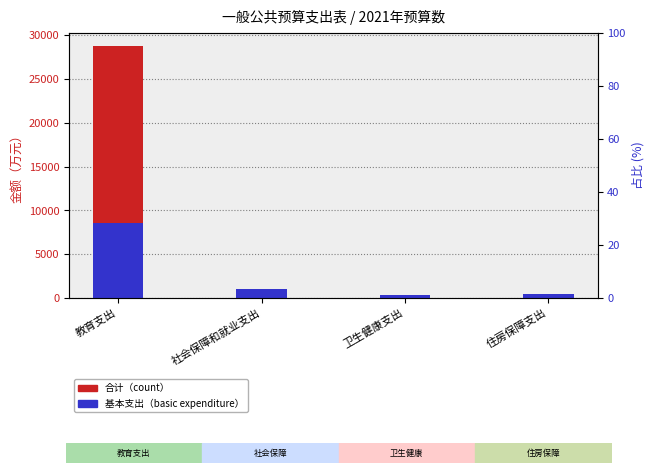

At which label is 合计 closest to 14590?

社会保障和就业支出